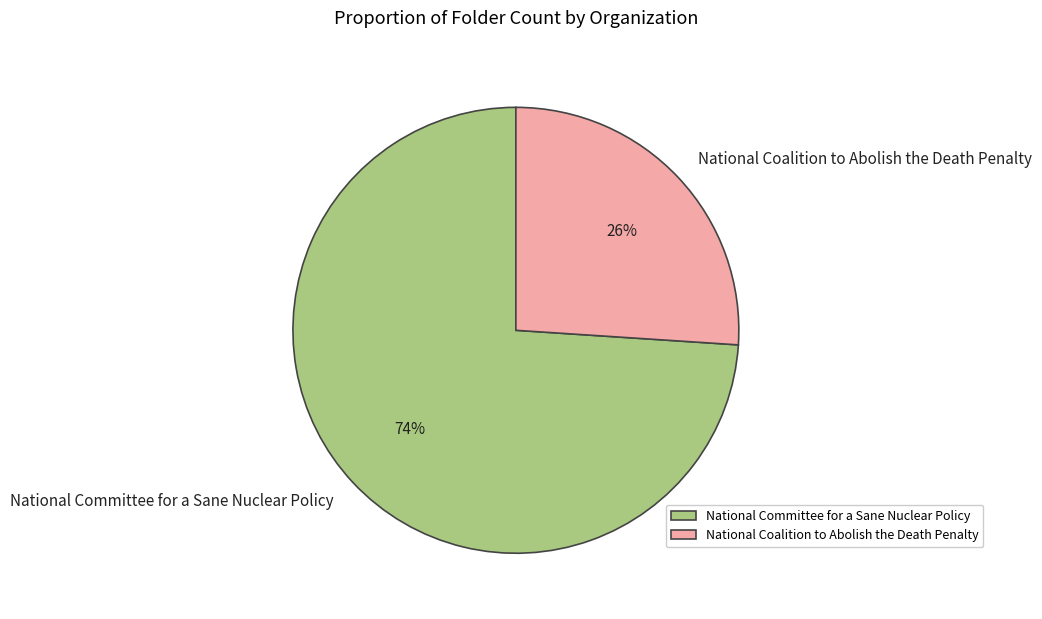

What percentage is the National Coalition to Abolish the Death Penalty slice, to the nearest percent?

26%